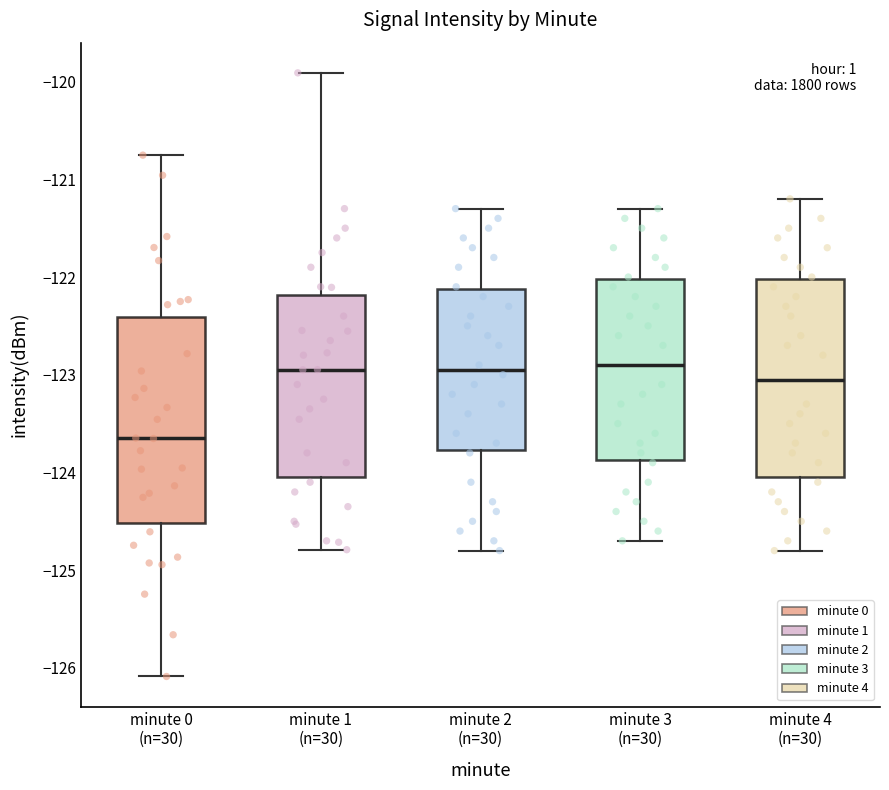

Where does the upper whisker of the box for minute 1 (n=30) end on the y-axis? The values are not printed on the chart, so give them approximately, as read against the axis.

-119.9